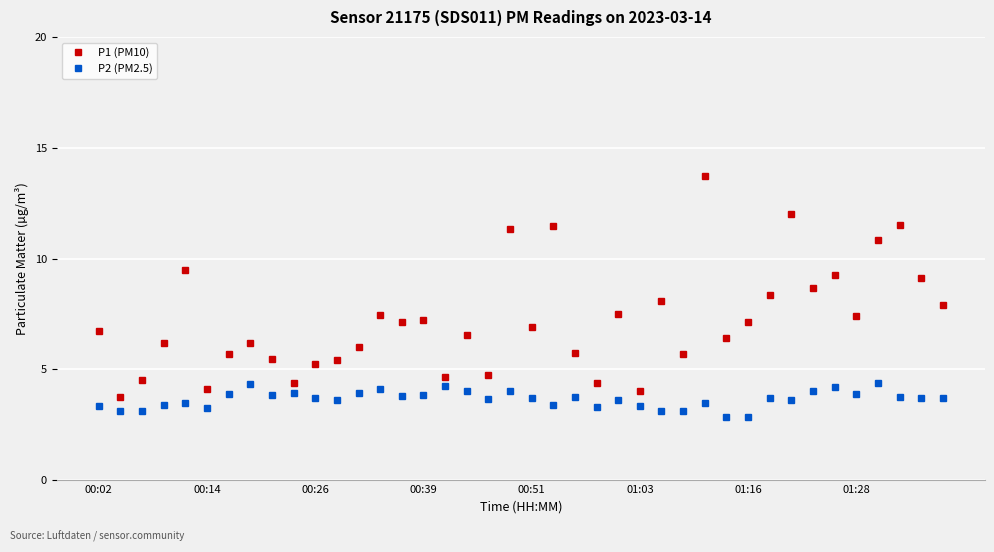

Rank the series by their maximum value, from lowest to highest.

P2 (PM2.5), P1 (PM10)